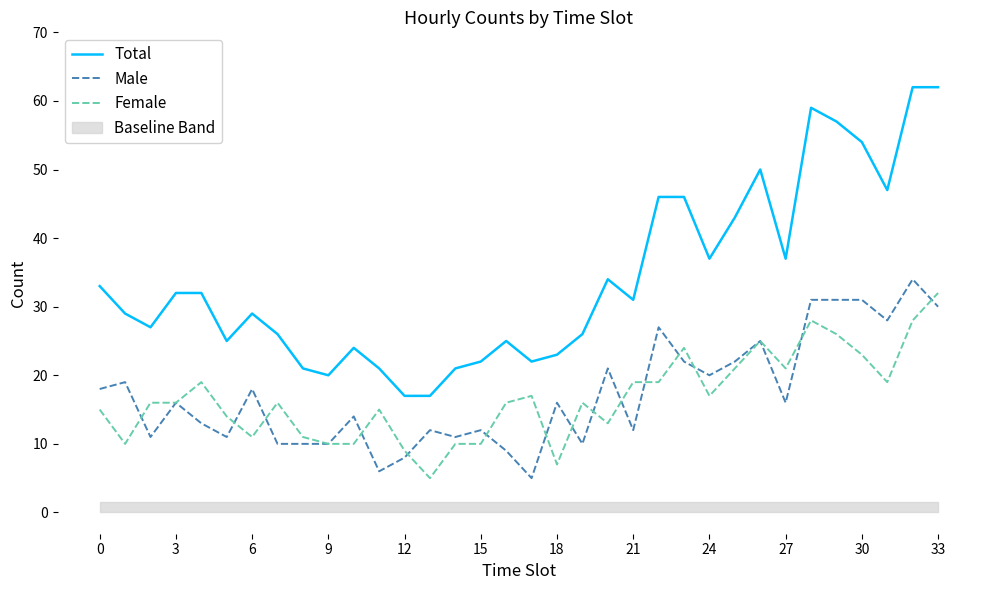

In Female, how many points are higher than both neighbors (excluding endpoints)?

8